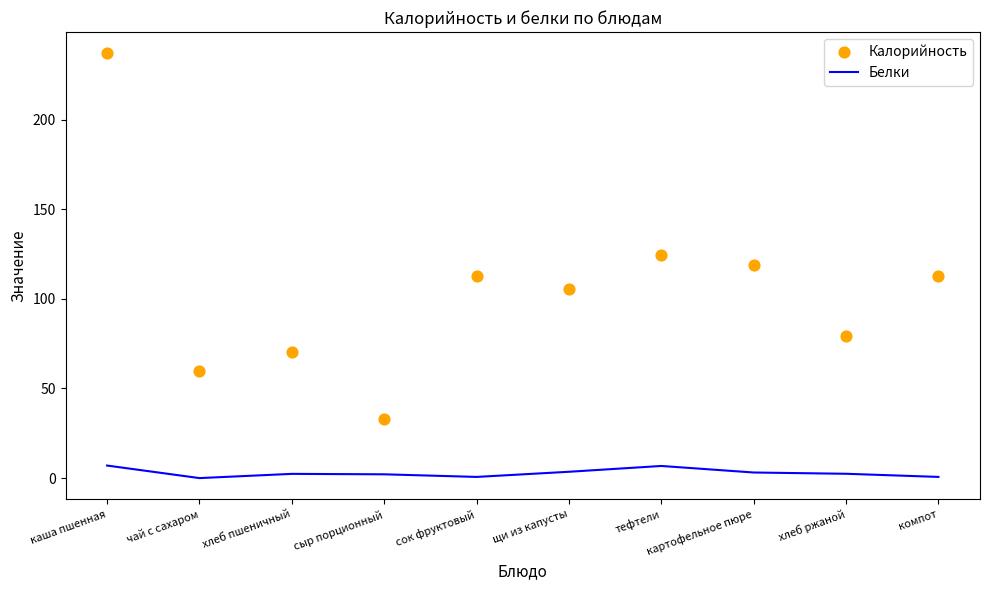

Is the value of Калорийность at хлеб ржаной greater than the value of Белки at сок фруктовый?

Yes